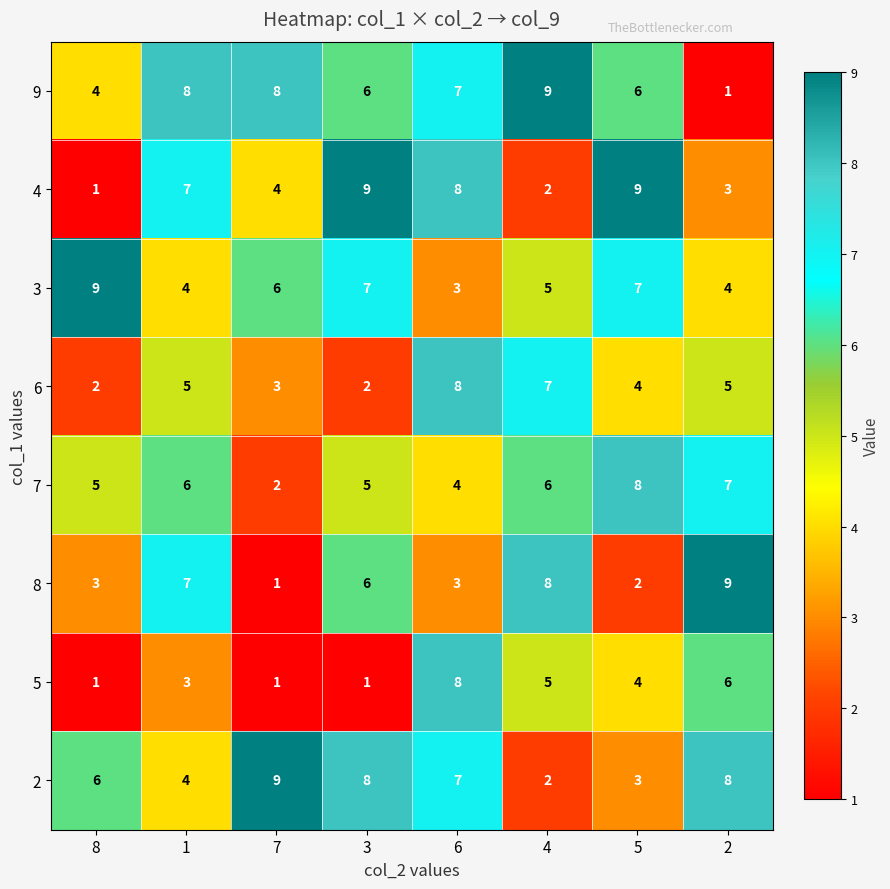

Read the 3 value at 3.

7